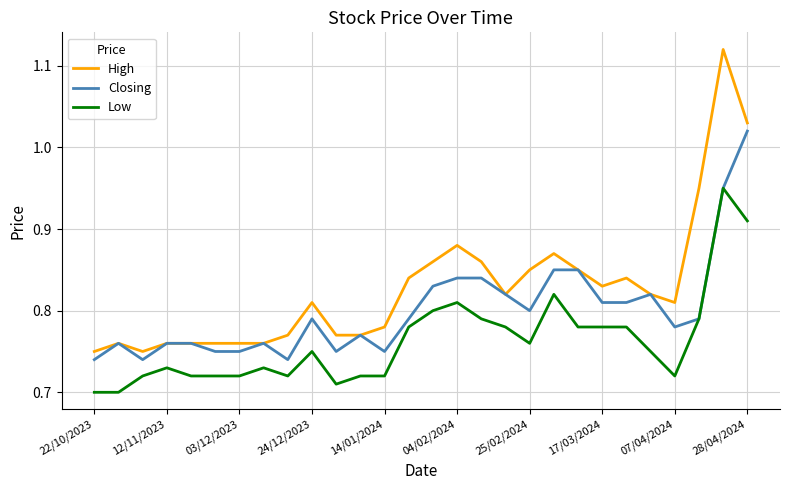

True or false: High and Low intersect in this chart.

False